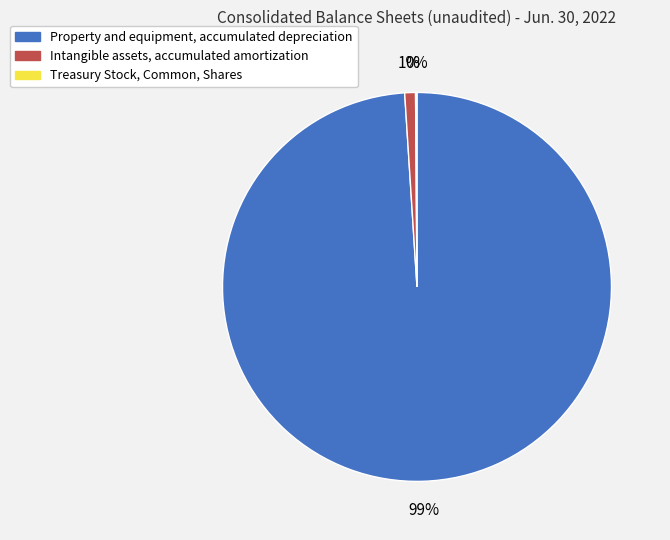

Which has a higher value, Intangible assets, accumulated amortization or Property and equipment, accumulated depreciation?

Property and equipment, accumulated depreciation